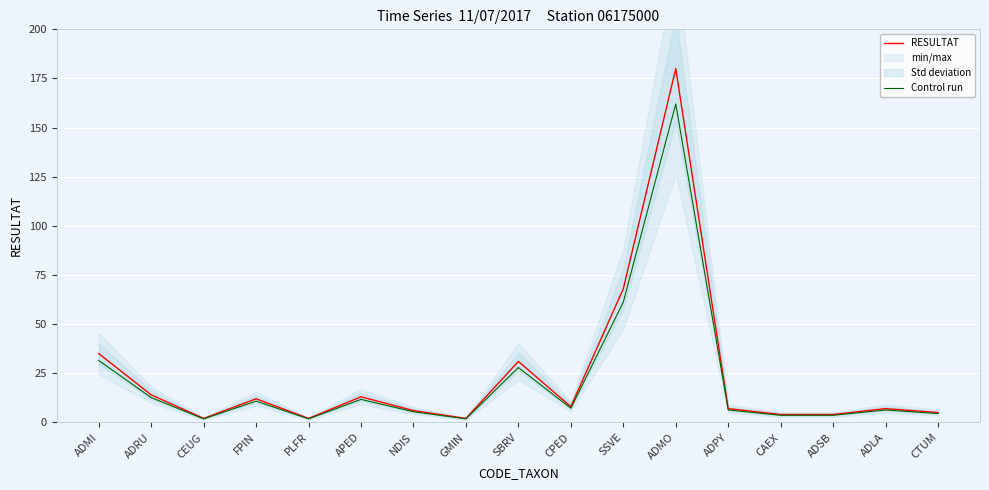

What is the difference between the maximum and minimum values in the RESULTAT series?

178.0